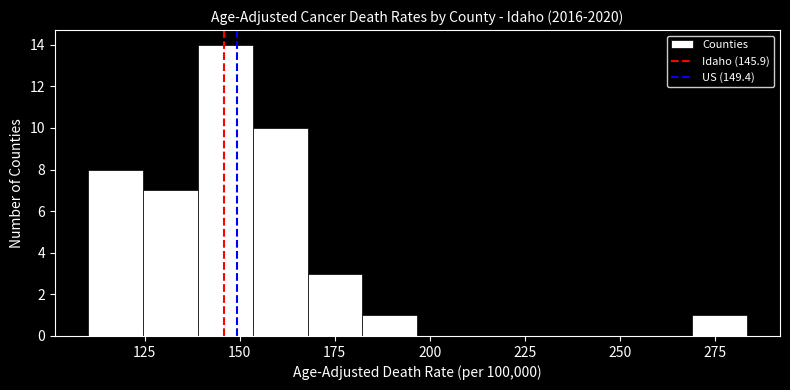

Around what value on the x-axis is the tallest bar? Give the approximate position of its centre, as read against the axis.

145